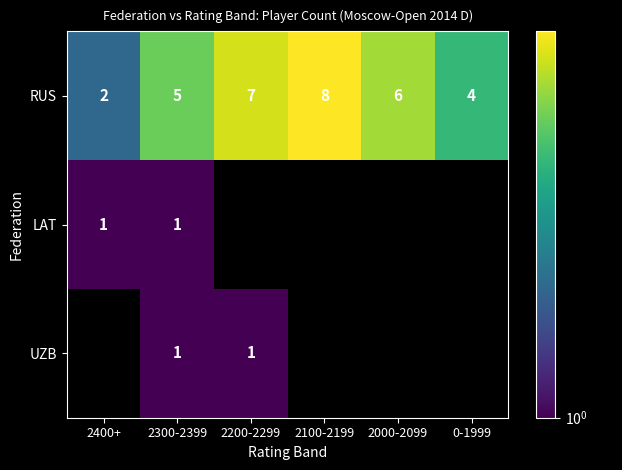

What is the total value across all series at 2300-2399?

7